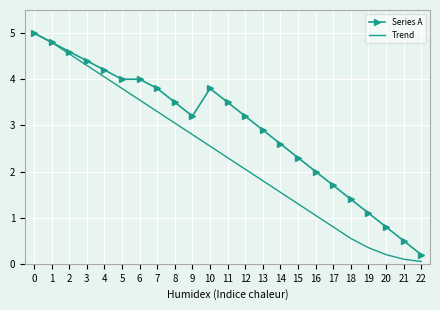

Which series has the largest range (max minus min)?

Trend